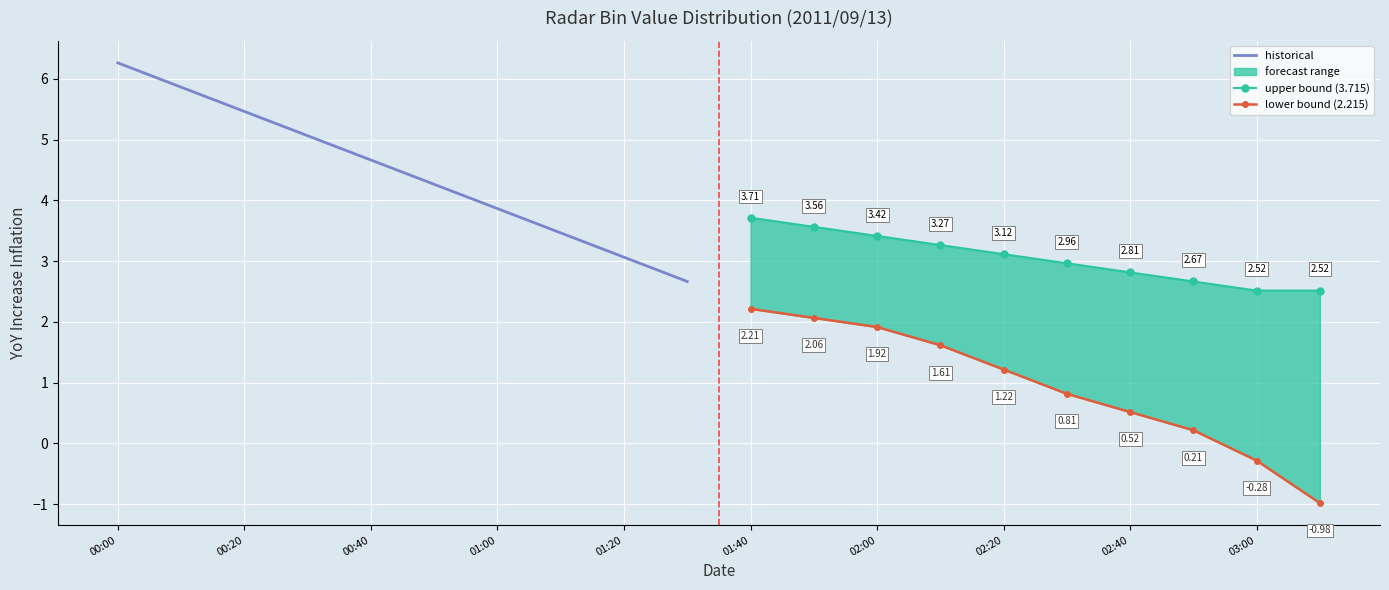

Is the value of historical at 00:40 greater than the value of lower bound (2.215) at 01:20?

Yes